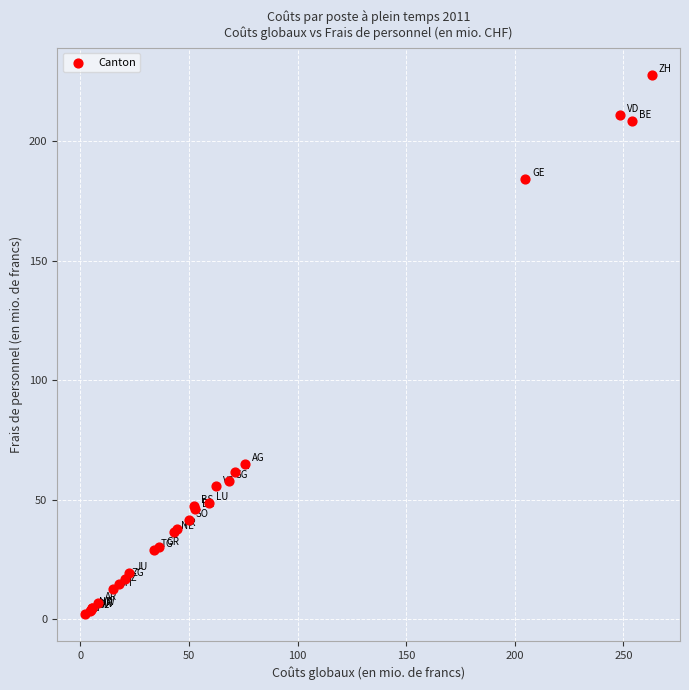

What Y value in the scatter plot is closest to 114?

64.8